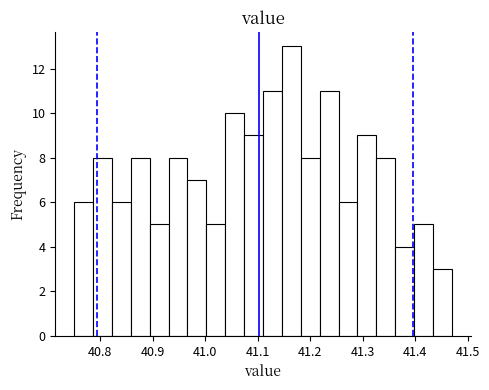

Read against the x-axis, roughly where is the centre of the tallest bar?

41.16